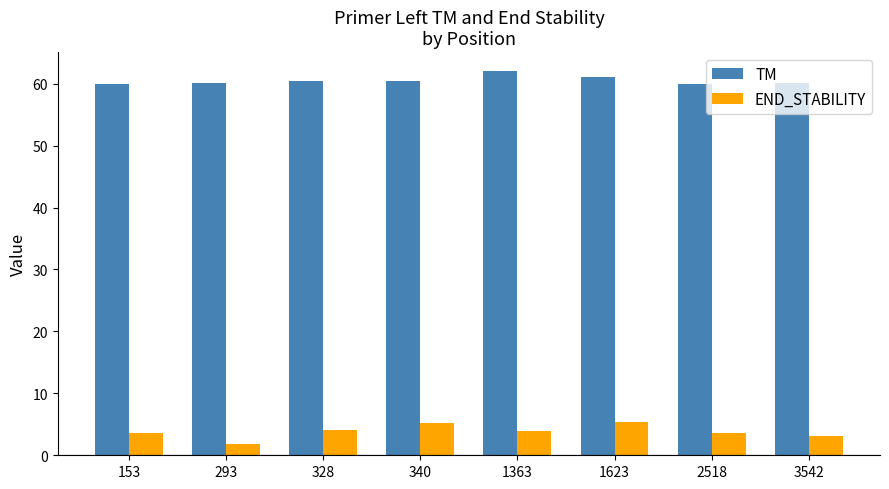

Is the value of TM at 2518 greater than the value of END_STABILITY at 153?

Yes